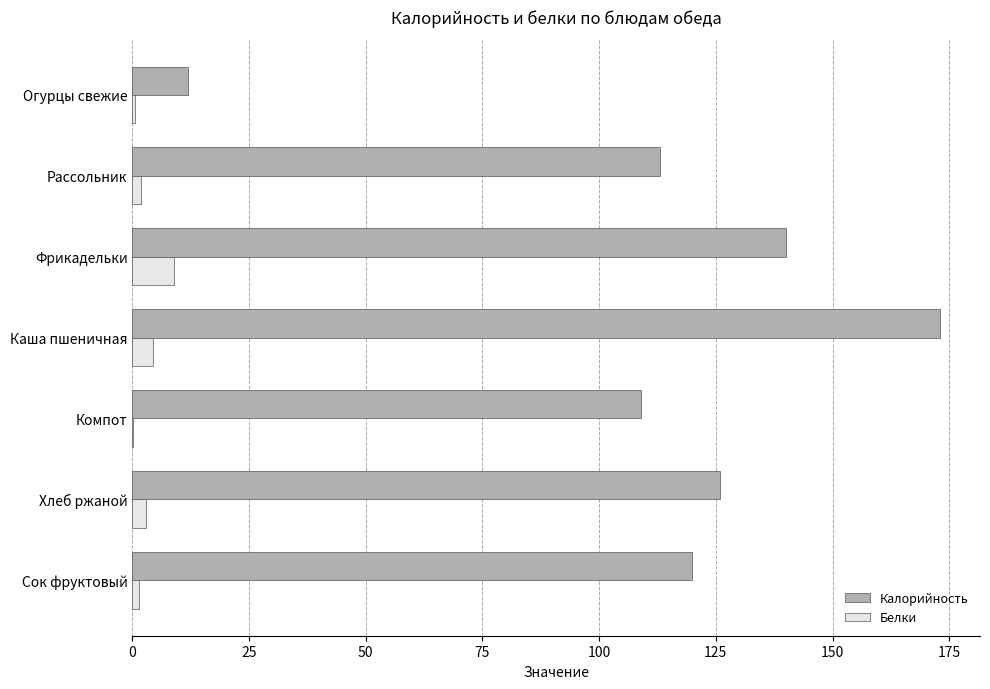

Which series changed the most between Рассольник and Фрикадельки?

Калорийность